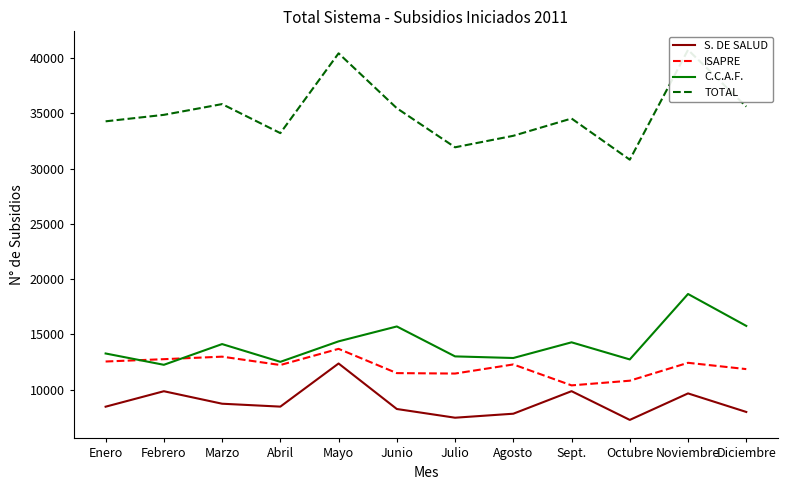

At which label does ISAPRE first exceed 12279?

Enero